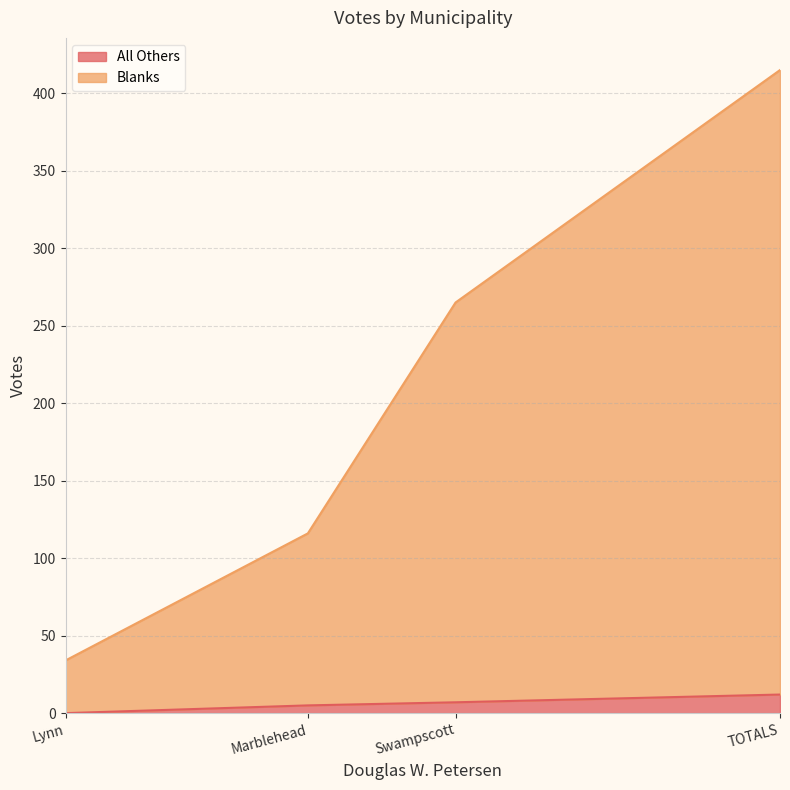

How many data points in All Others are less than 7?

2